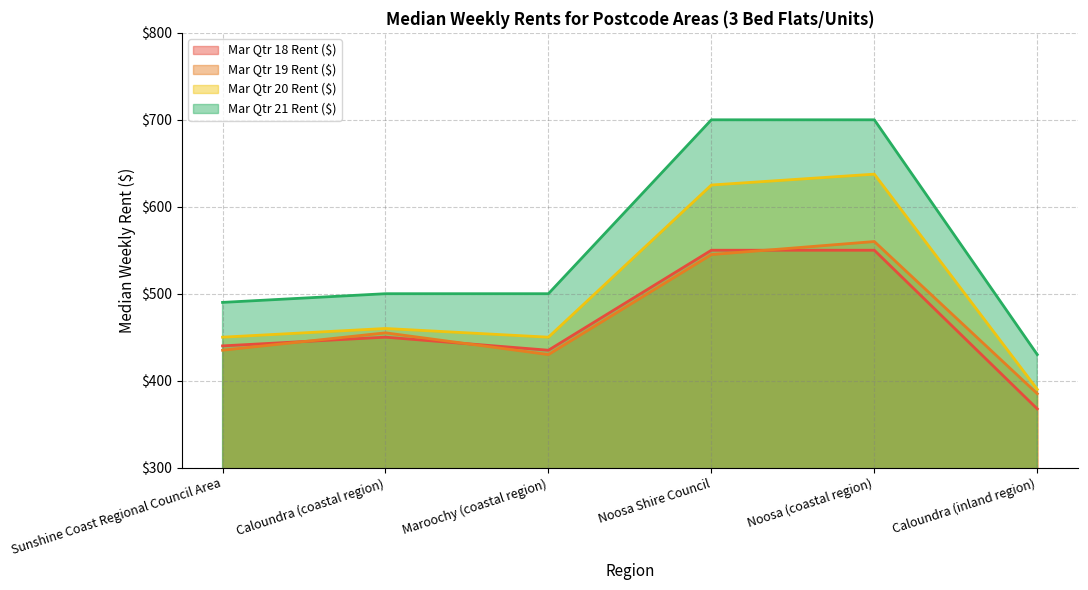

How many distinct data groups are displayed?

4